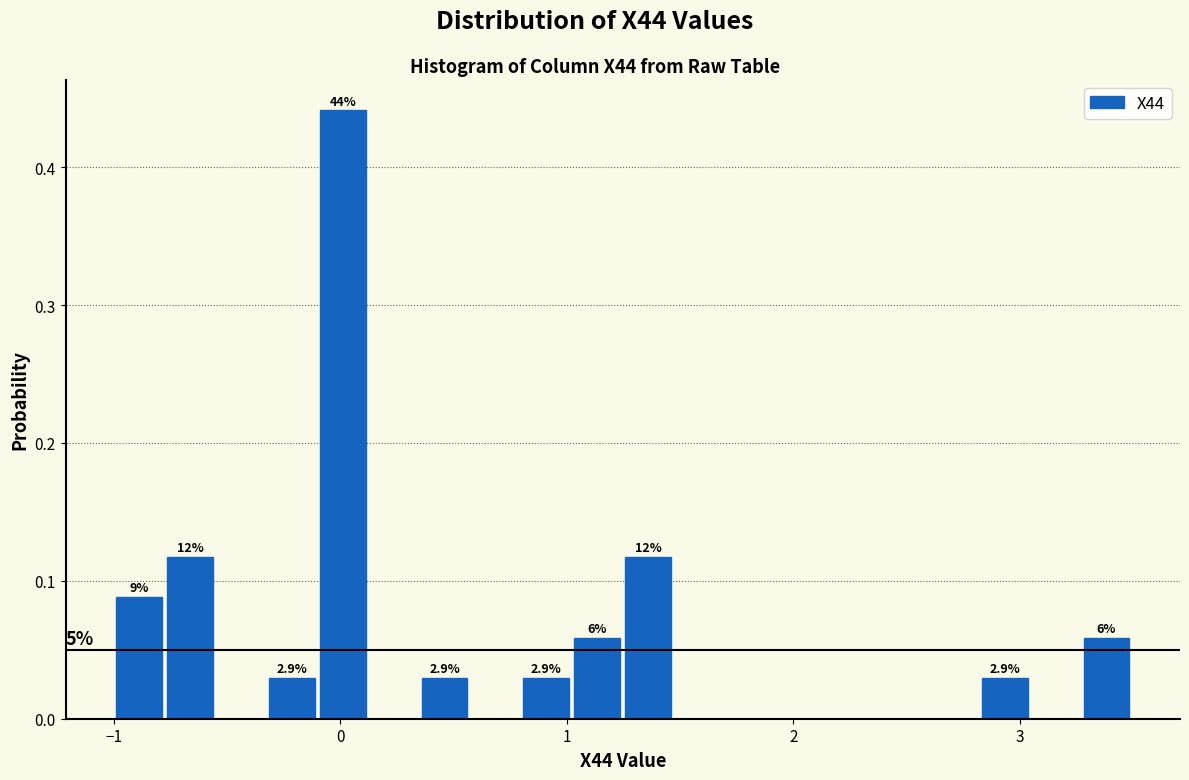

Around what value on the x-axis is the tallest bar? Give the approximate position of its centre, as read against the axis.

0.0